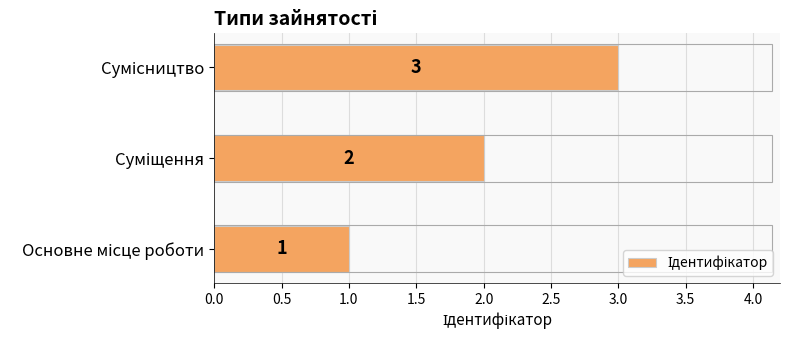

How many data points are less than 2?

1